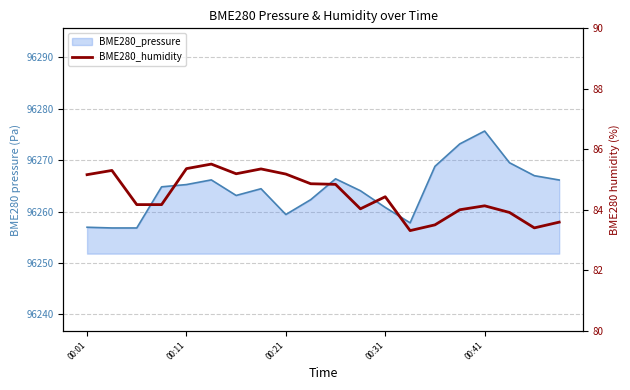

The chart shows a value of 23.8 at 00:11. True or false?

False